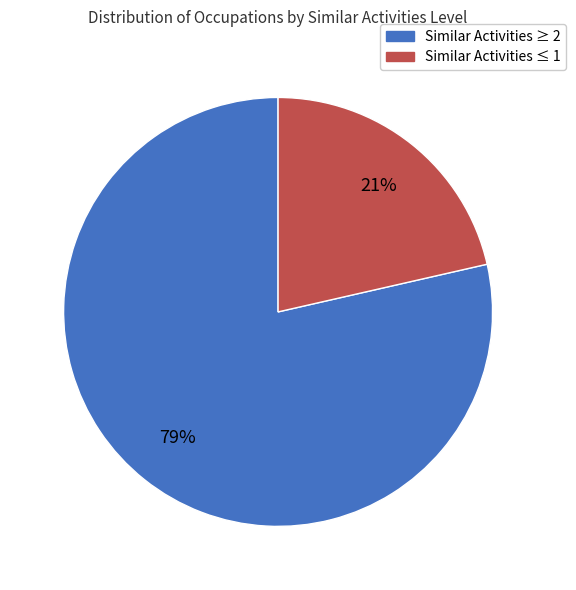

To the nearest percent, what is the average slice percentage?

50%